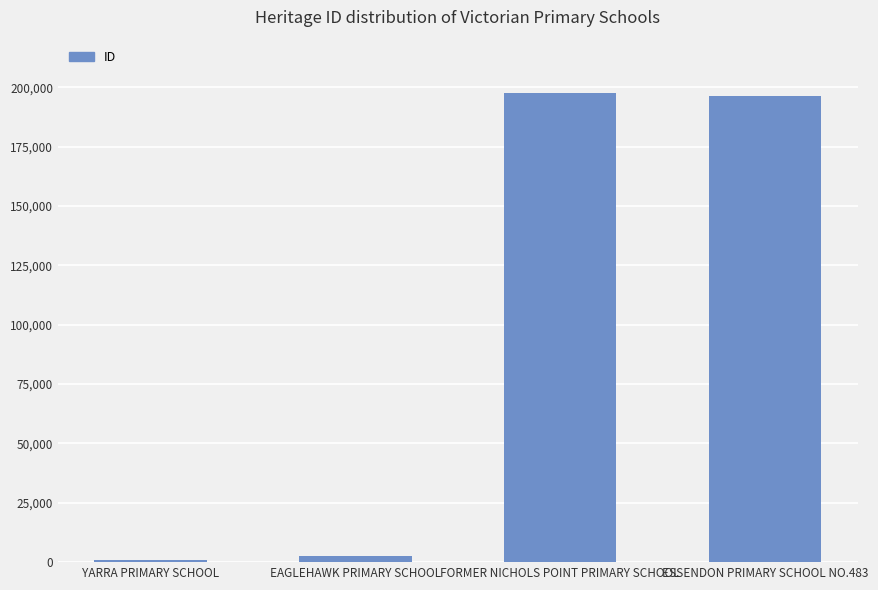

The chart shows a value of 2482 at EAGLEHAWK PRIMARY SCHOOL. True or false?

True